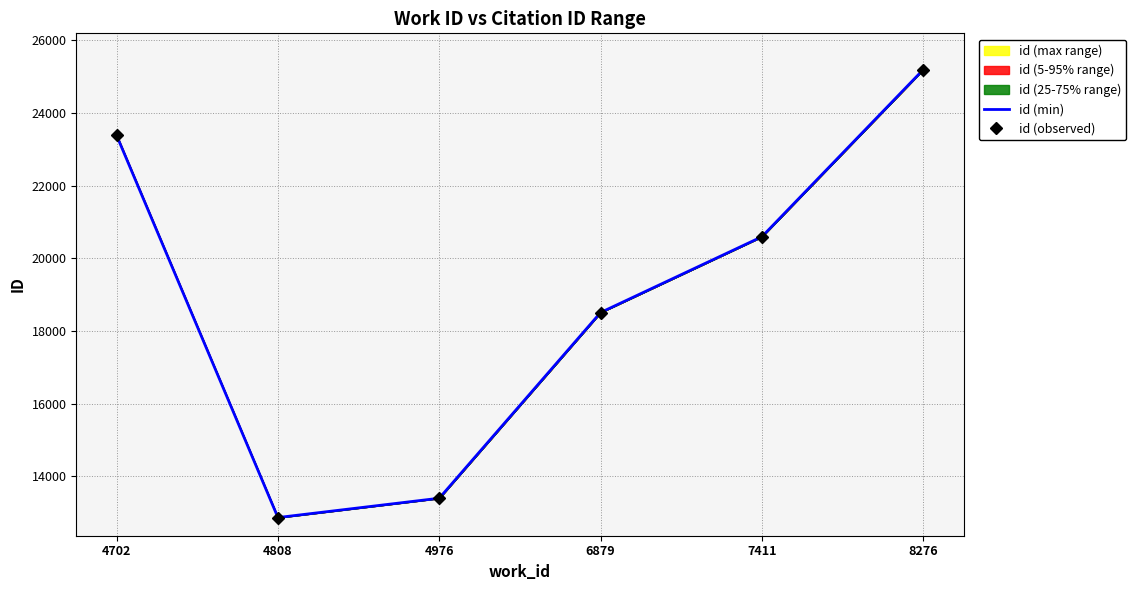

Which has a higher value, 8276 or 4702?

8276